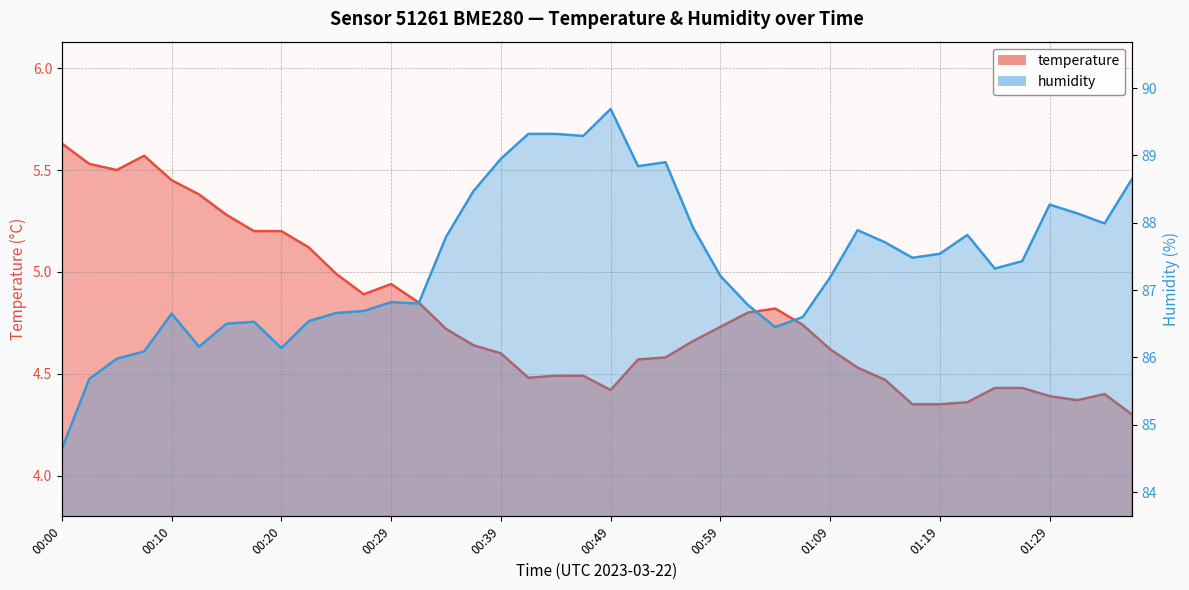

Reading left to right, list all the values displayed in this chart.

temperature: 00:00=5.6	00:02=5.5	00:05=5.5	00:07=5.6	00:10=5.5	00:12=5.4	00:15=5.3	00:17=5.2	00:20=5.2	00:22=5.1	00:24=5.0	00:27=4.9	00:29=4.9	00:32=4.8	00:34=4.7	00:37=4.6	00:39=4.6	00:42=4.5	00:44=4.5	00:47=4.5	00:49=4.4	00:52=4.6	00:54=4.6	00:57=4.7	00:59=4.7	01:01=4.8	01:04=4.8	01:06=4.7	01:09=4.6	01:12=4.5	01:14=4.5	01:16=4.3	01:19=4.3	01:21=4.4	01:24=4.4	01:26=4.4	01:29=4.4	01:31=4.4	01:34=4.4	01:36=4.3
humidity: 00:00=84.6	00:02=85.7	00:05=86.0	00:07=86.1	00:10=86.7	00:12=86.2	00:15=86.5	00:17=86.5	00:20=86.1	00:22=86.5	00:24=86.7	00:27=86.7	00:29=86.8	00:32=86.8	00:34=87.8	00:37=88.5	00:39=89.0	00:42=89.3	00:44=89.3	00:47=89.3	00:49=89.7	00:52=88.8	00:54=88.9	00:57=87.9	00:59=87.2	01:01=86.8	01:04=86.5	01:06=86.6	01:09=87.2	01:12=87.9	01:14=87.7	01:16=87.5	01:19=87.5	01:21=87.8	01:24=87.3	01:26=87.4	01:29=88.3	01:31=88.1	01:34=88.0	01:36=88.7